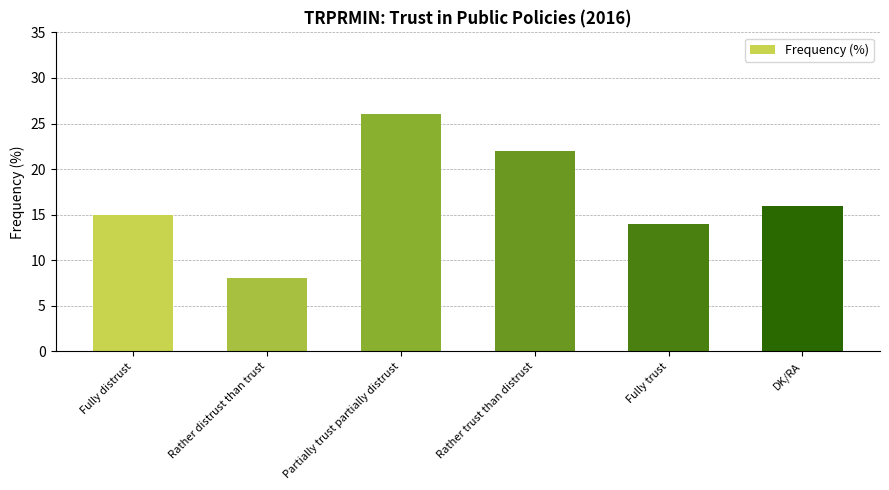

Reading right to left, what are all the values shown in this chart?

DK/RA=16	Fully trust=14	Rather trust than distrust=22	Partially trust partially distrust=26	Rather distrust than trust=8	Fully distrust=15